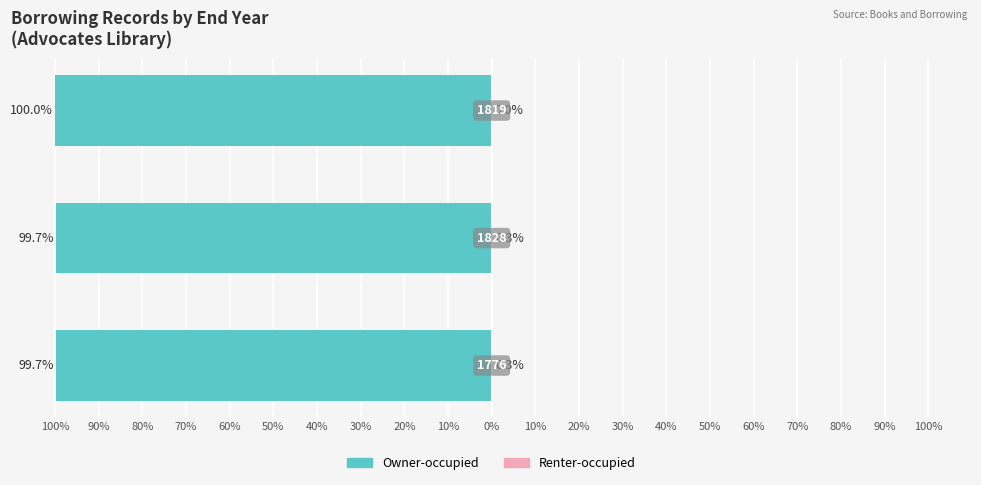

Is it true that Owner-occupied equals -22.7 at 90%?

False